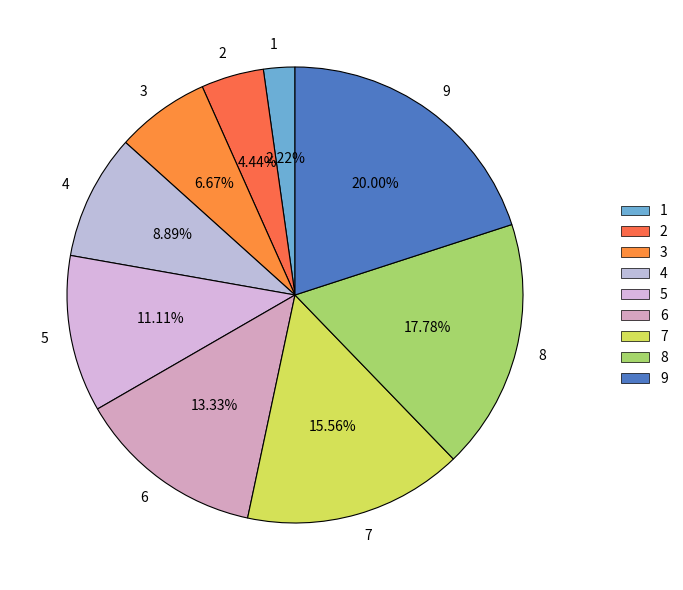

True or false: 3 accounts for 1% of the total.

False